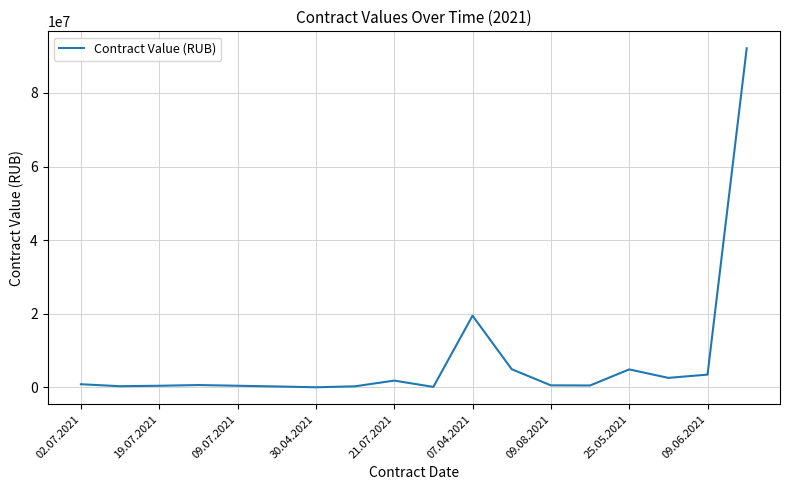

What is the greatest value displayed?

92136679.0